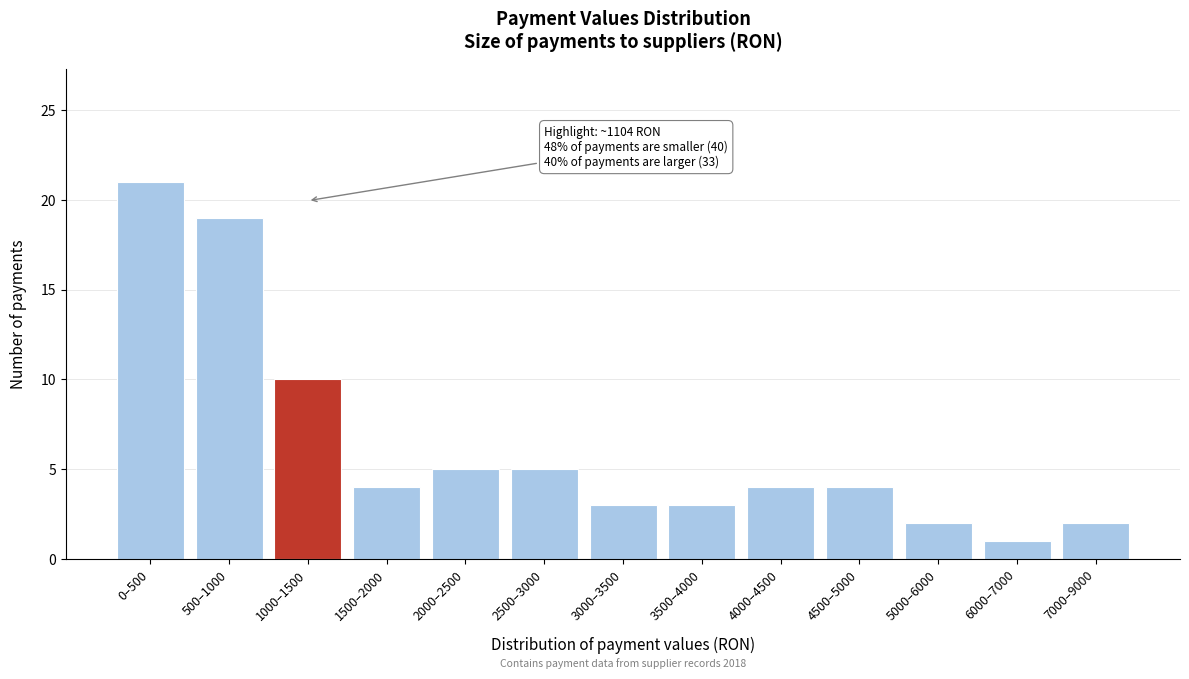

Reading left to right, transcribe all the data shown in this chart.

21	19	10	4	5	5	3	3	4	4	2	1	2